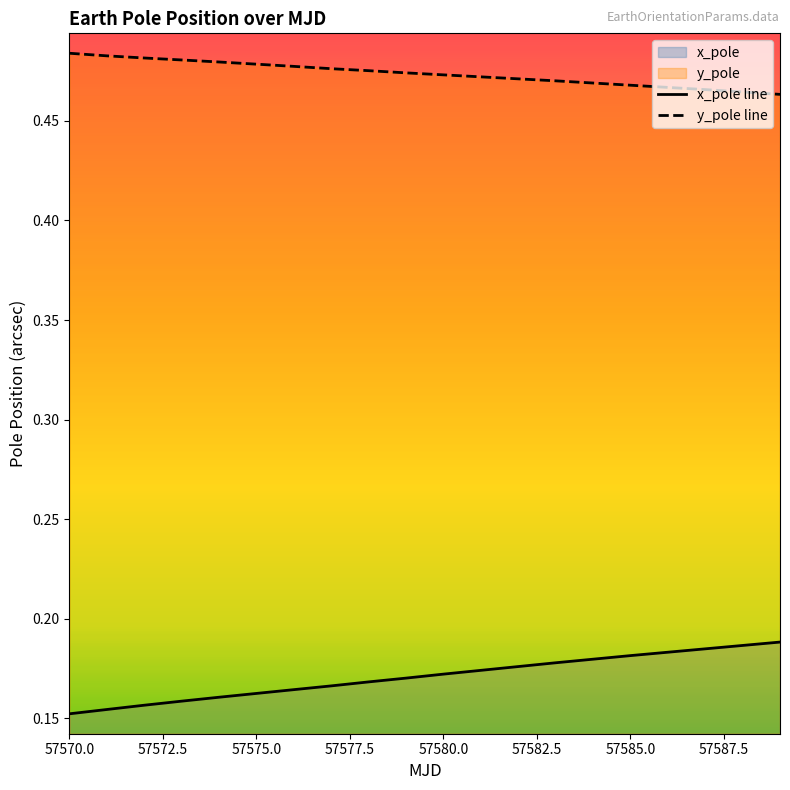

Which label corresponds to the largest value in the chart?

57570.0